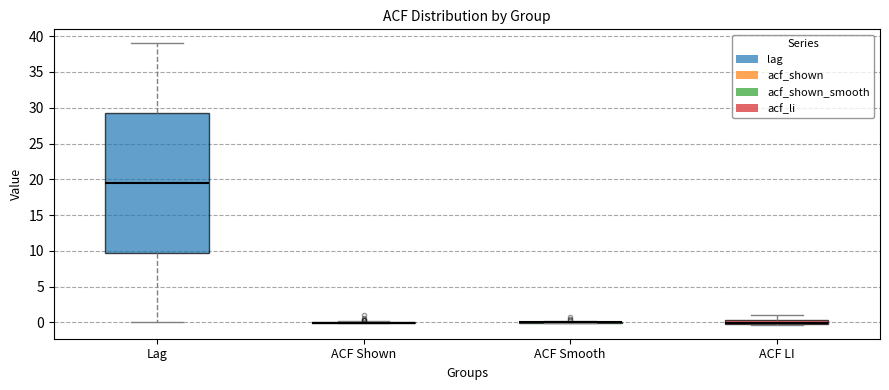

Comparing the boxes themselves (not the whiskers), which one is the tallest?

Lag